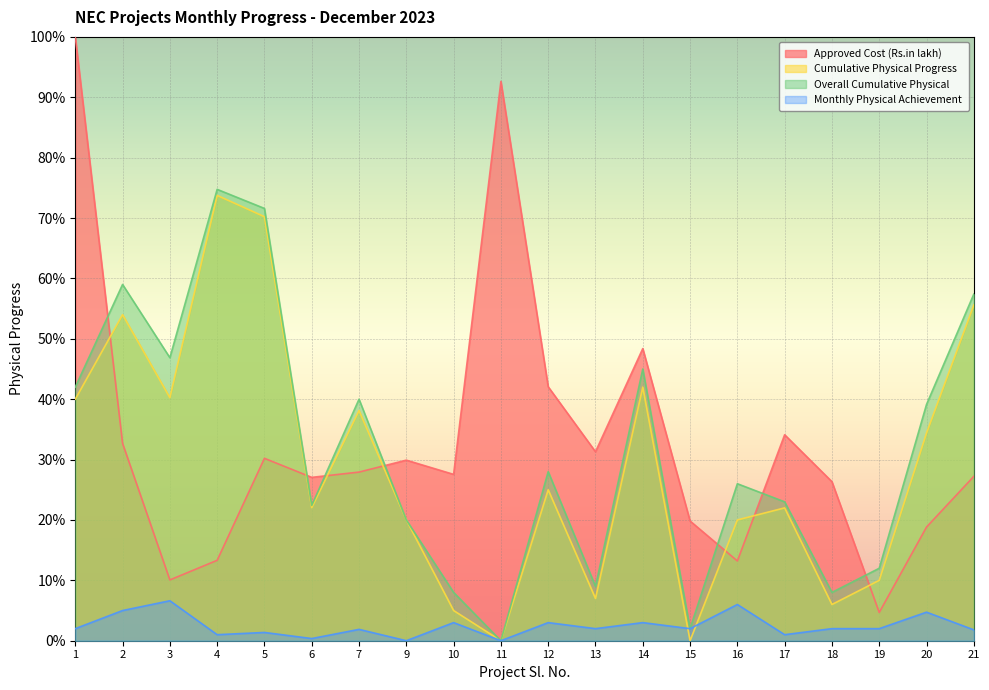

What is the total value across all series at 1?

1.8